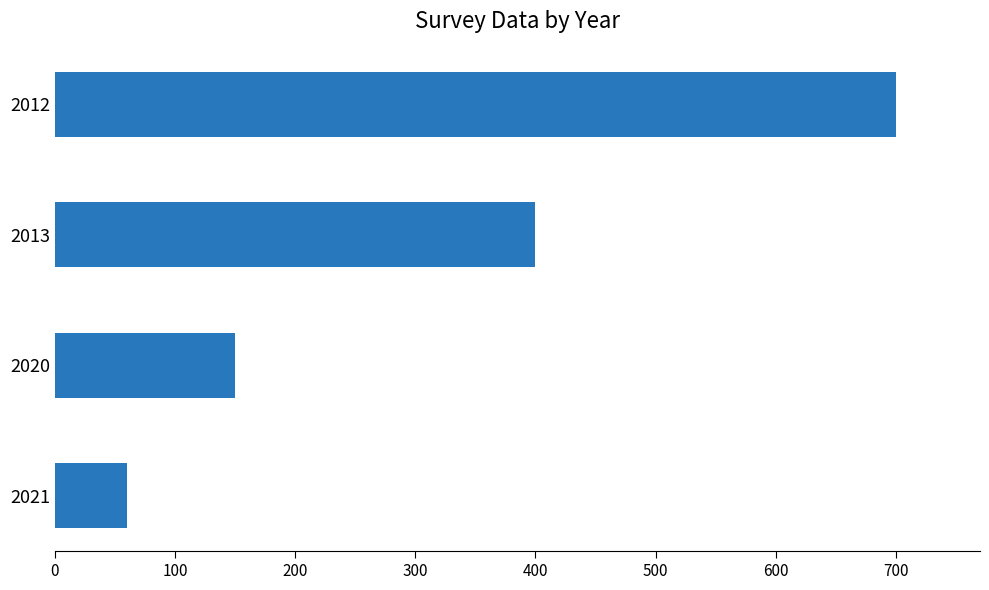

The value at 2012 is 700. True or false?

True